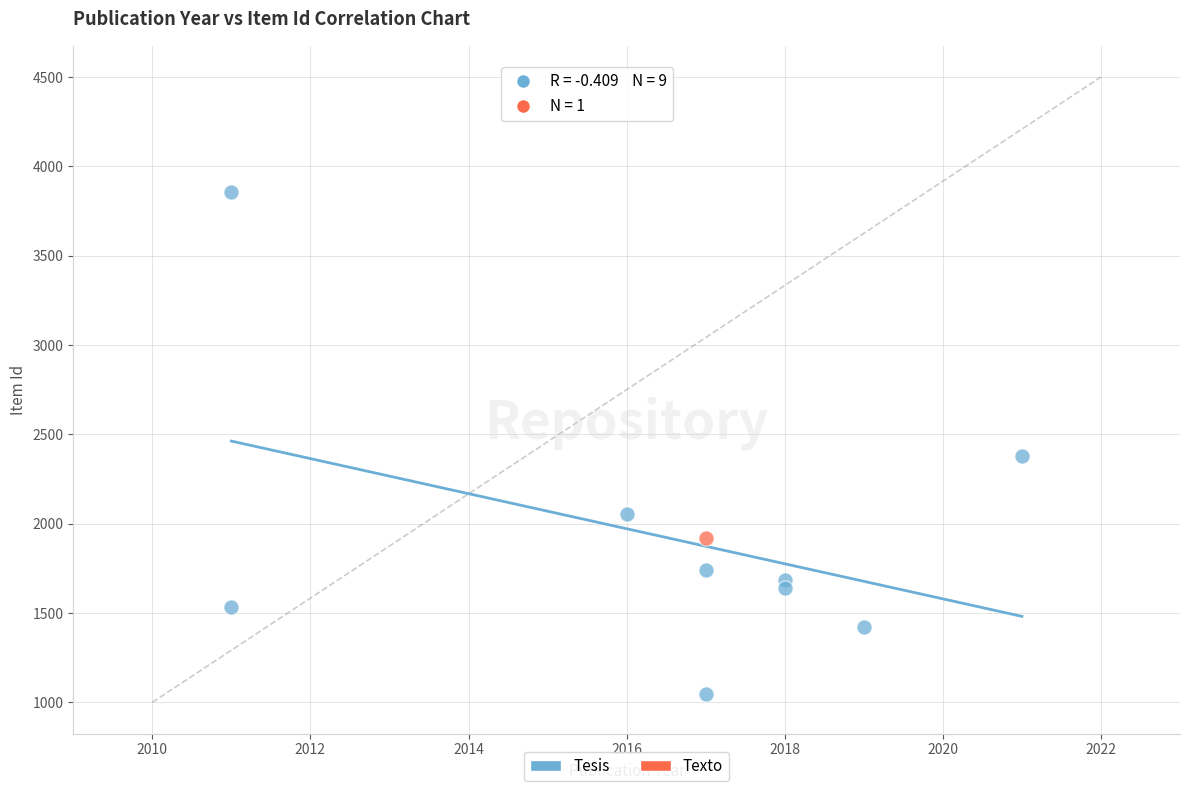

What are all the series names shown in the legend?

Tesis, Texto